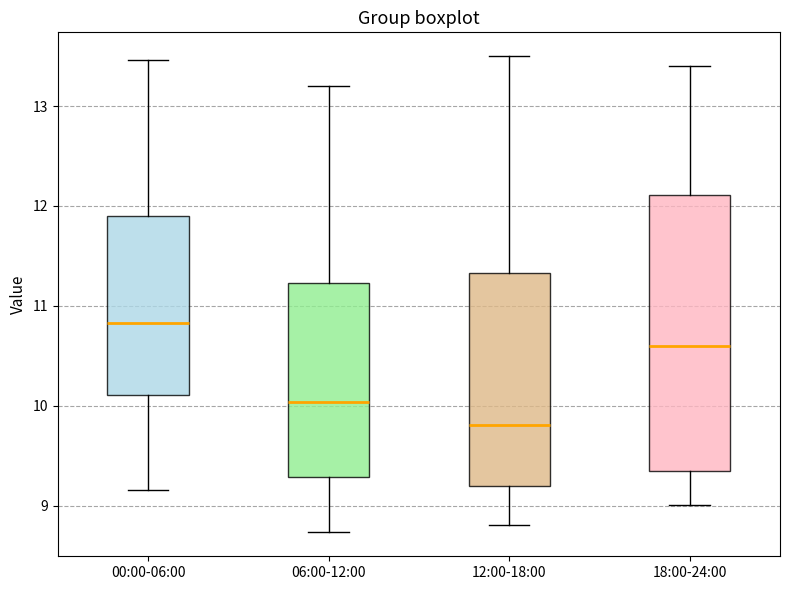

Which box is the tallest, from its lower edge to its upper edge?

18:00-24:00